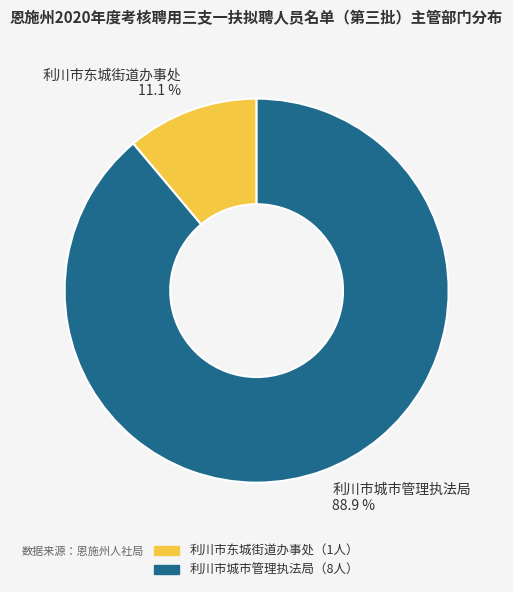

Which slice is the largest?

利川市城市管理执法局